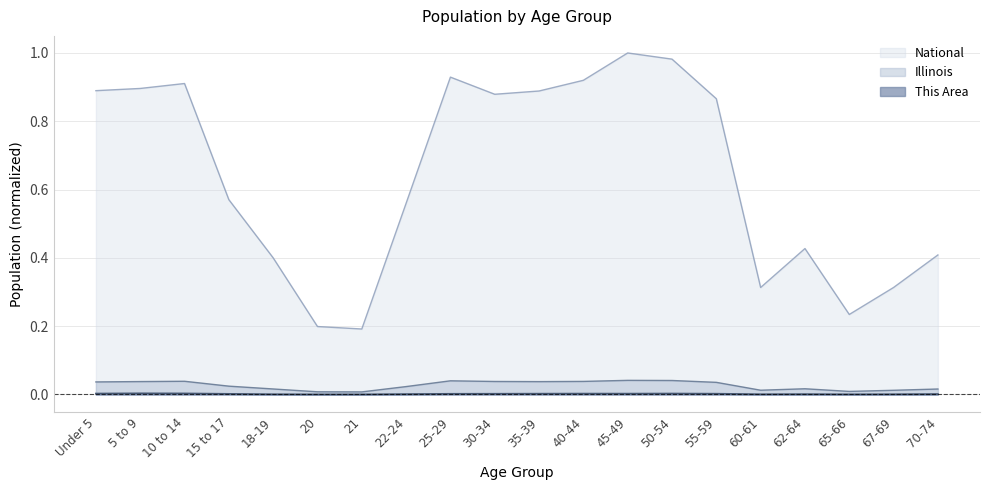

What is the label of the 11th point from the right?

30-34